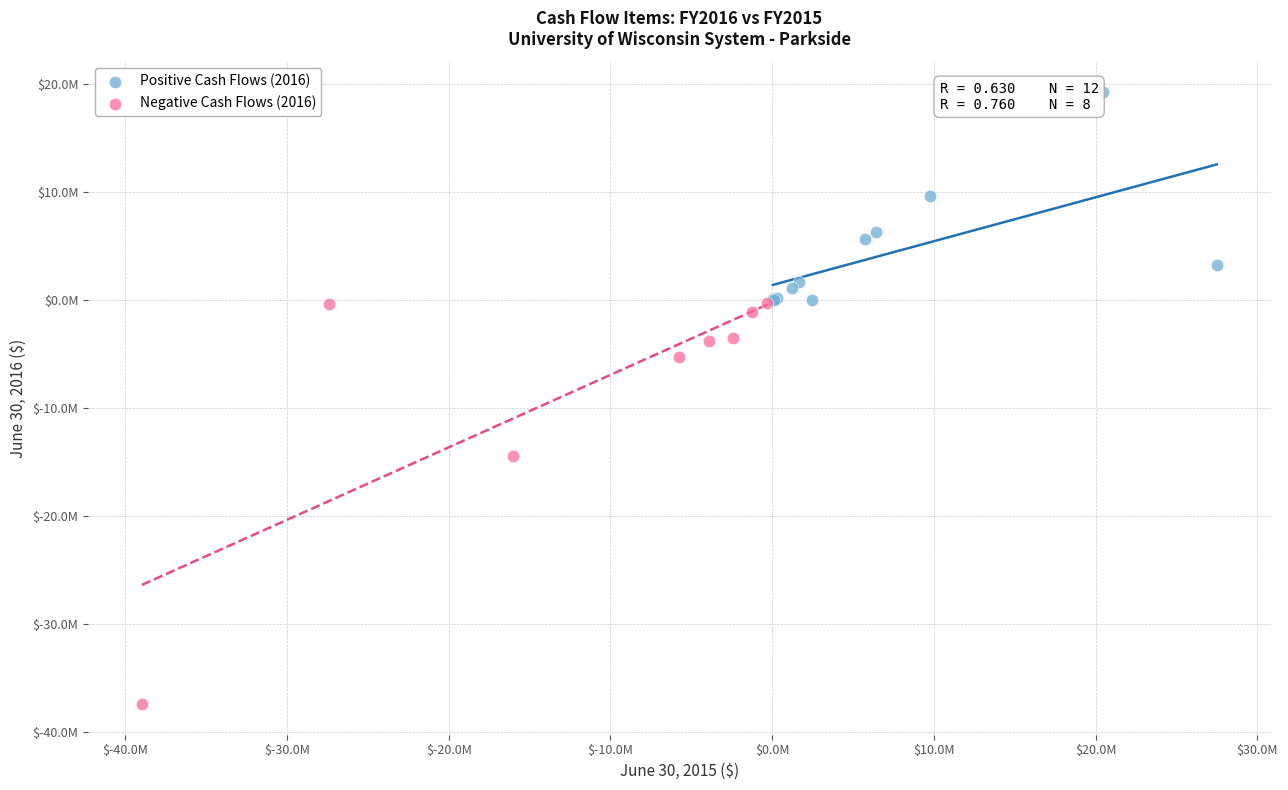

What are all the series names shown in the legend?

Positive Cash Flows (2016), Negative Cash Flows (2016)